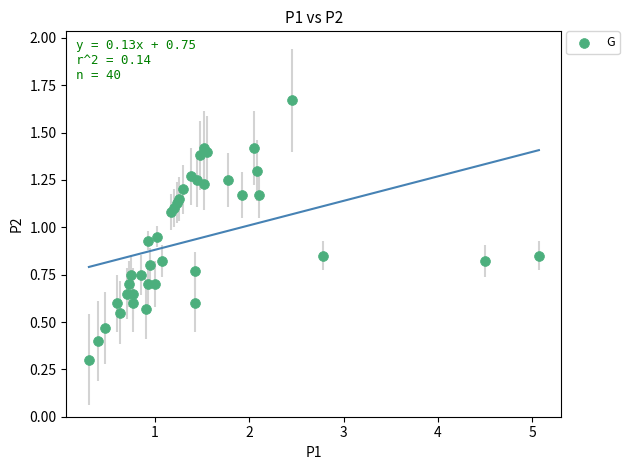

What Y value in the scatter plot is closest to 0?

0.3